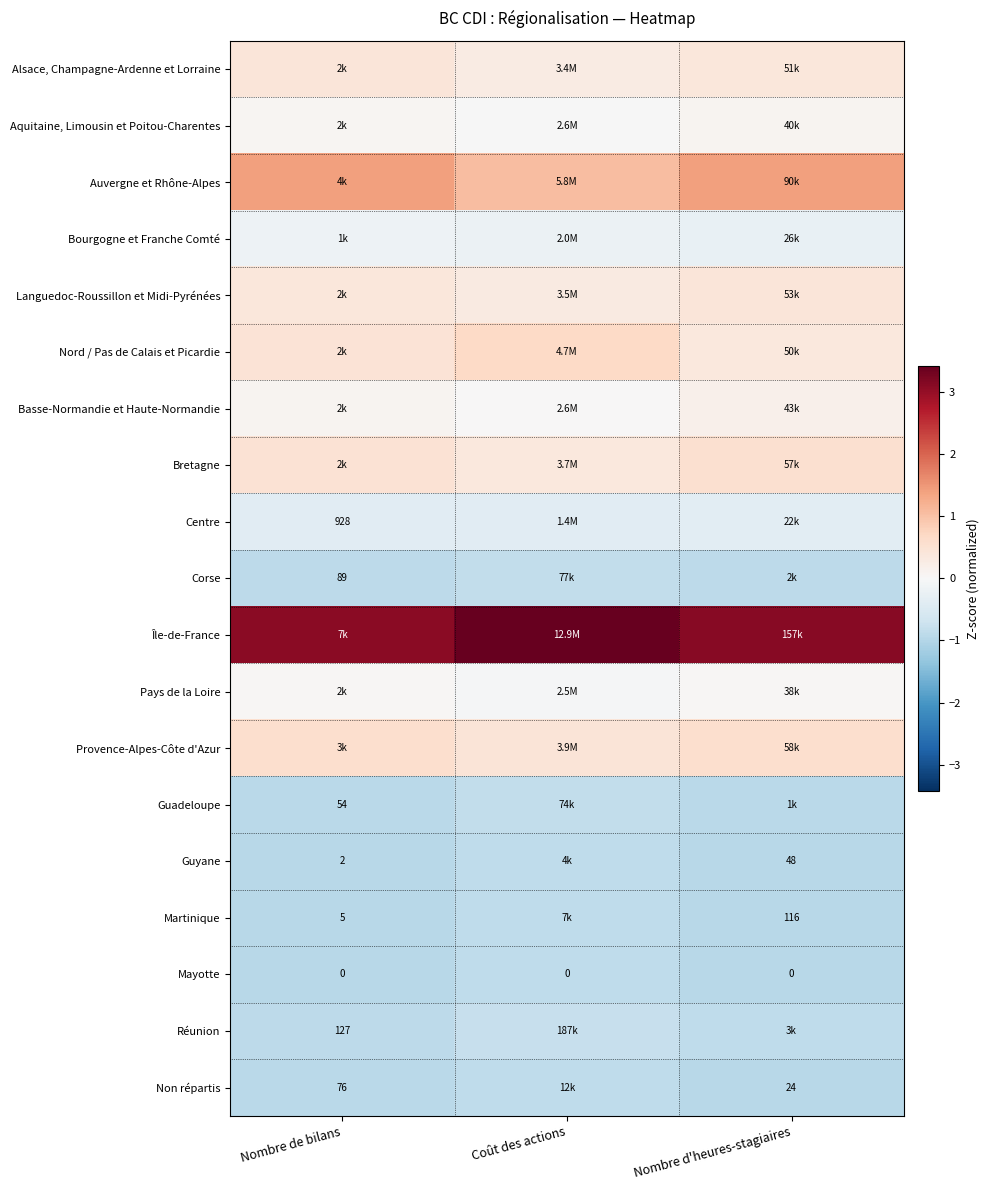

How many Languedoc-Roussillon et Midi-Pyrénées values are between 0 and 1?

3